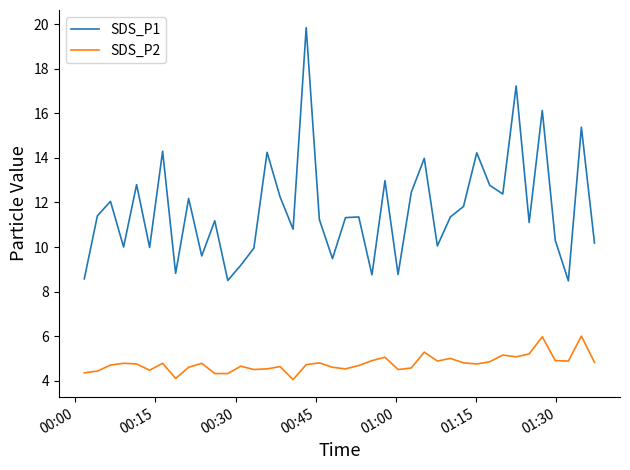

Is this an area chart (filled region under the line)?

No